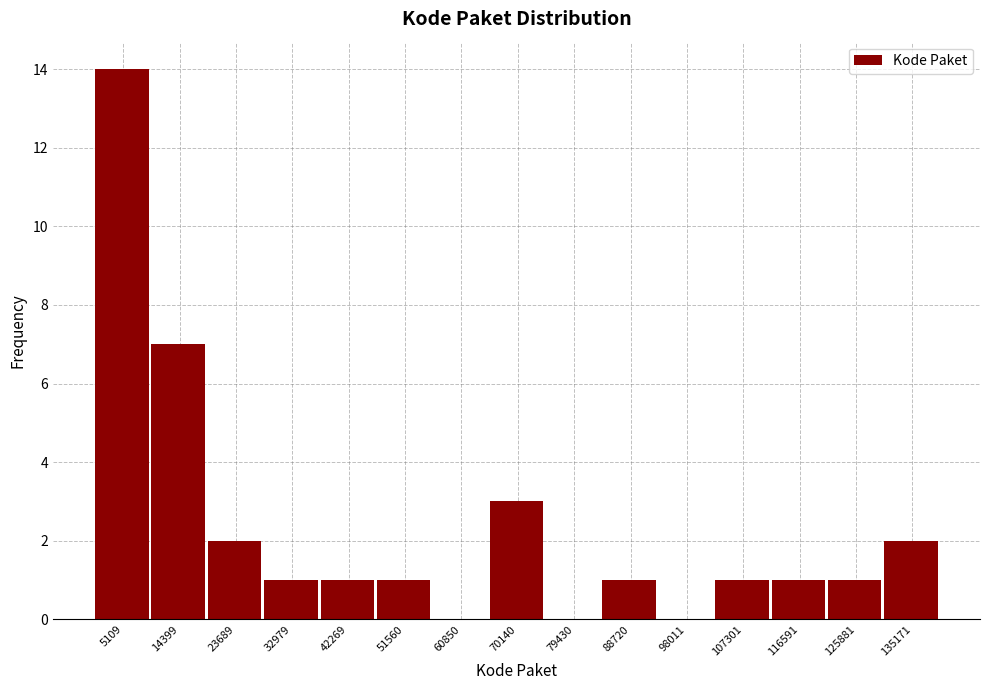

How tall is the bar that spans 28000 to 38000 on the x-axis? Neither the bar edges nor the heights are printed on the chart, so give them approximately, as read against the axes.

1